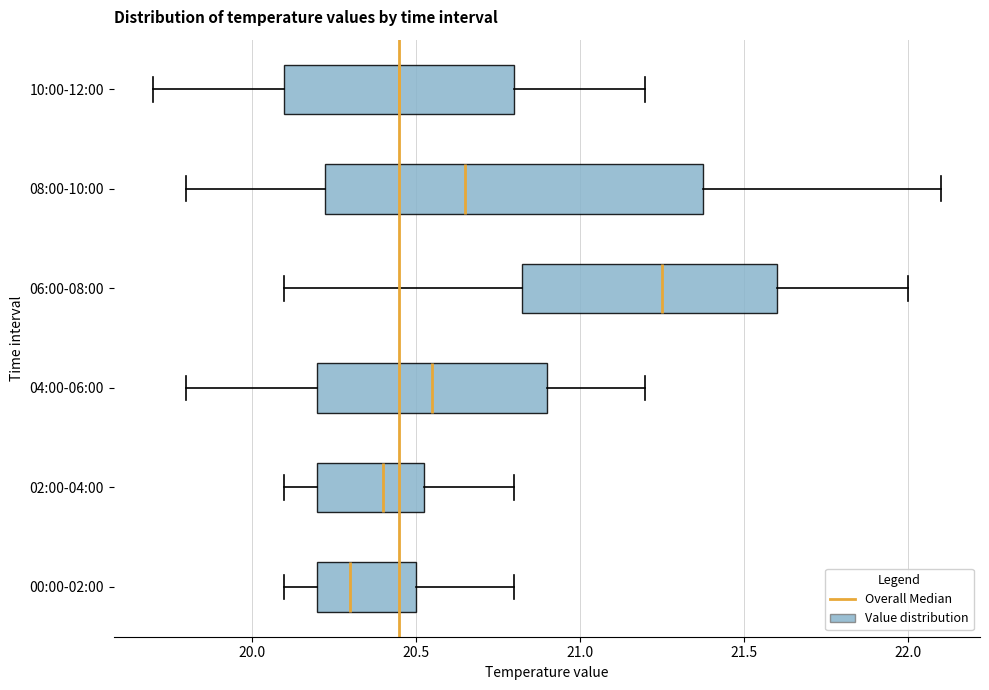

Which box's median line is the furthest to the left?

00:00-02:00